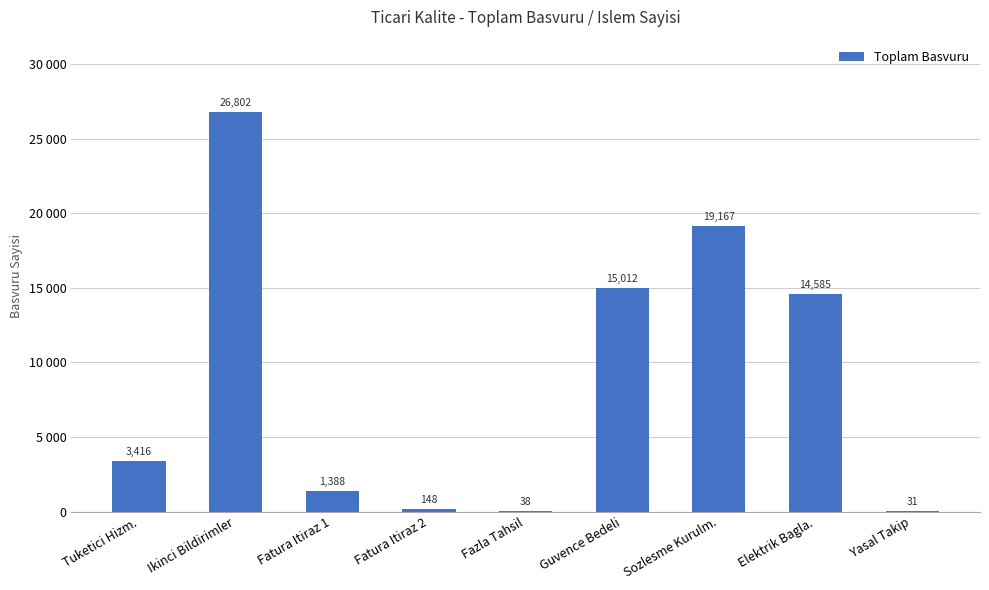

Which category has the lowest value across all series?

Yasal Takip